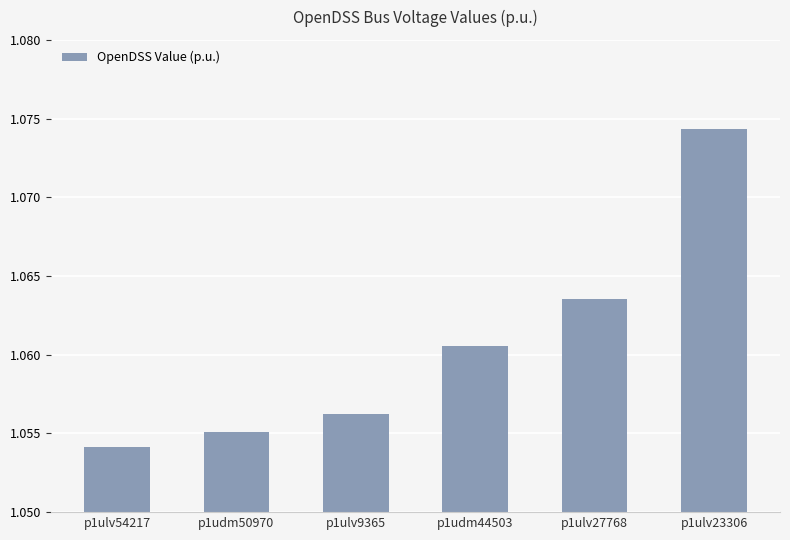

Count the values in the range 1 to 2.

6